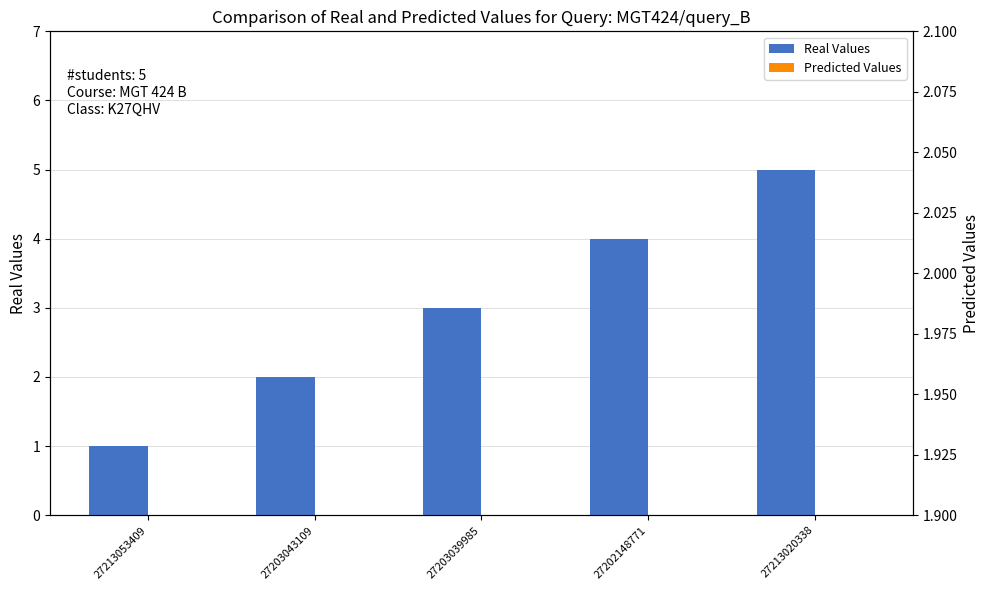

What is the approximate value of Real Values at 27203043109?

2.0